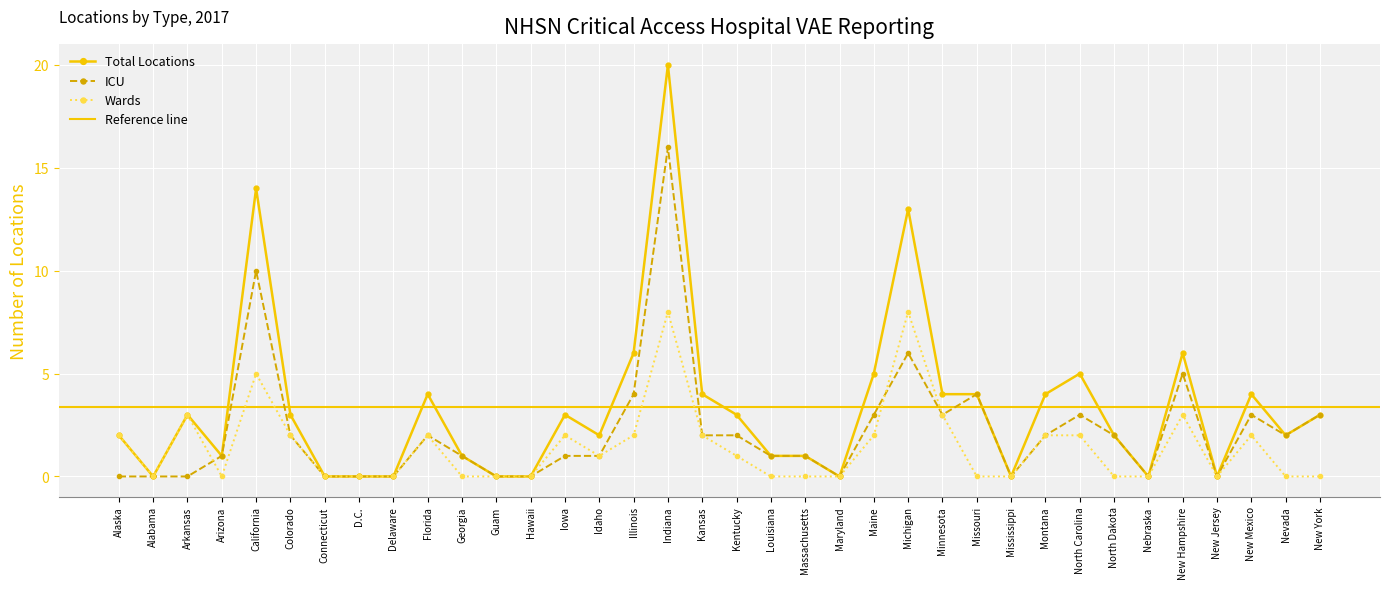

Does the chart display data point markers on the line(s)?

Yes